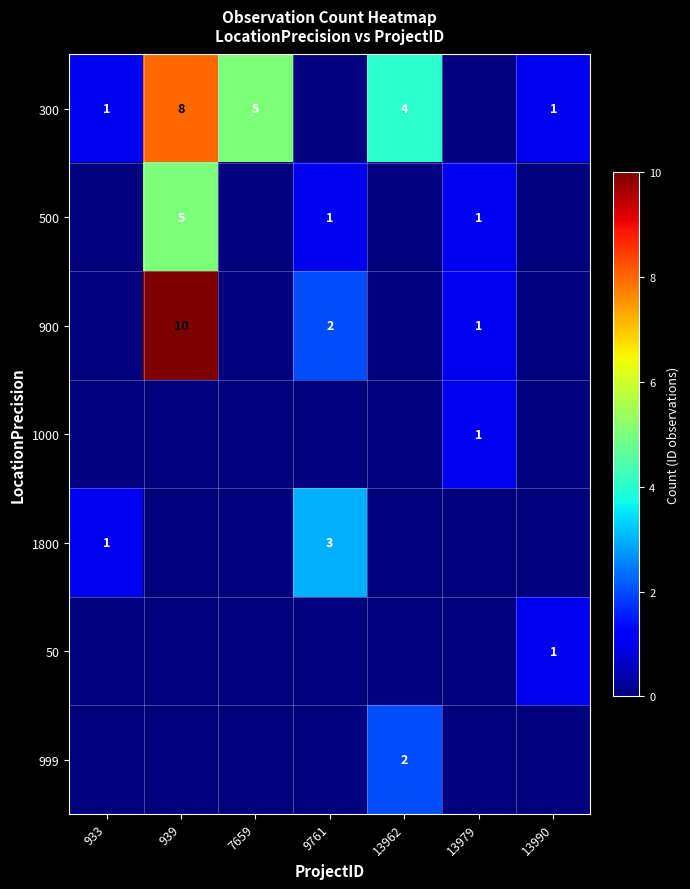

At which category is the sum across all series the highest?

939